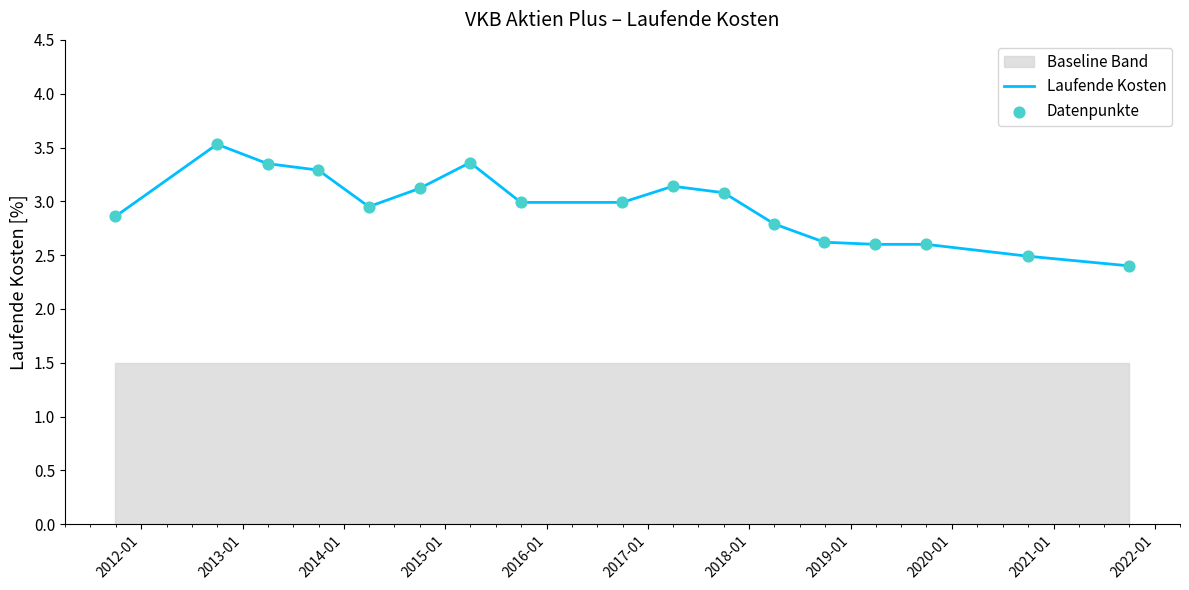

What is the lowest value of the Laufende Kosten series?

2.4